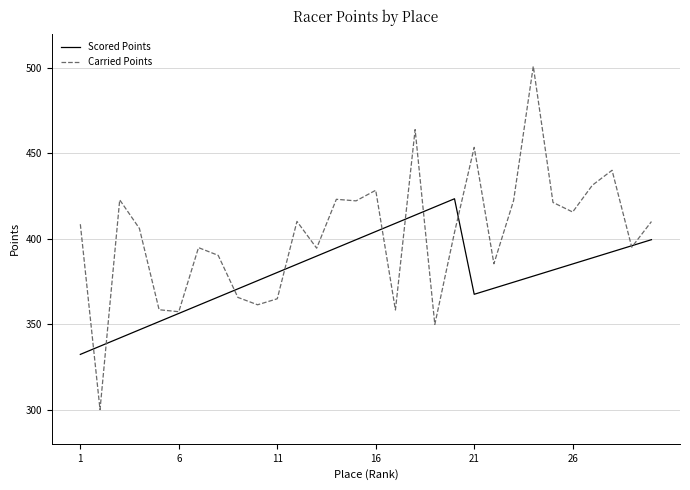

What are all the series names shown in the legend?

Scored Points, Carried Points